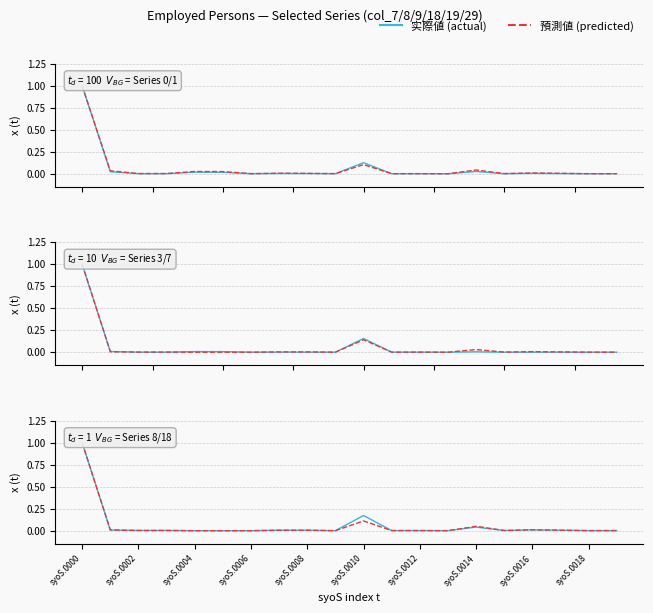

Reading left to right, what are all the values shown in this chart?

col_7 (actual): 1.0	0.0	0.0	0.0	0.0	0.0	0.0	0.0	0.0	0.0	0.1	0.0	0.0	0.0	0.0	0.0	0.0	0.0	0.0	0.0
col_18 (predicted): 1.0	0.0	0.0	0.0	0.0	0.0	0.0	0.0	0.0	0.0	0.1	0.0	0.0	0.0	0.0	0.0	0.0	0.0	0.0	0.0
col_29 (actual): 1.0	0.0	0.0	0.0	0.0	0.0	0.0	0.0	0.0	0.0	0.2	0.0	0.0	0.0	0.0	0.0	0.0	0.0	0.0	0.0
col_8 (predicted): 1.0	0.0	0.0	0.0	0.0	0.0	0.0	0.0	0.0	0.0	0.1	0.0	0.0	0.0	0.0	0.0	0.0	0.0	0.0	0.0
col_9 (actual): 1.0	0.0	0.0	0.0	0.0	0.0	0.0	0.0	0.0	0.0	0.2	0.0	0.0	0.0	0.0	0.0	0.0	0.0	0.0	0.0
col_19 (predicted): 1.0	0.0	0.0	0.0	0.0	0.0	0.0	0.0	0.0	0.0	0.1	0.0	0.0	0.0	0.0	0.0	0.0	0.0	0.0	0.0